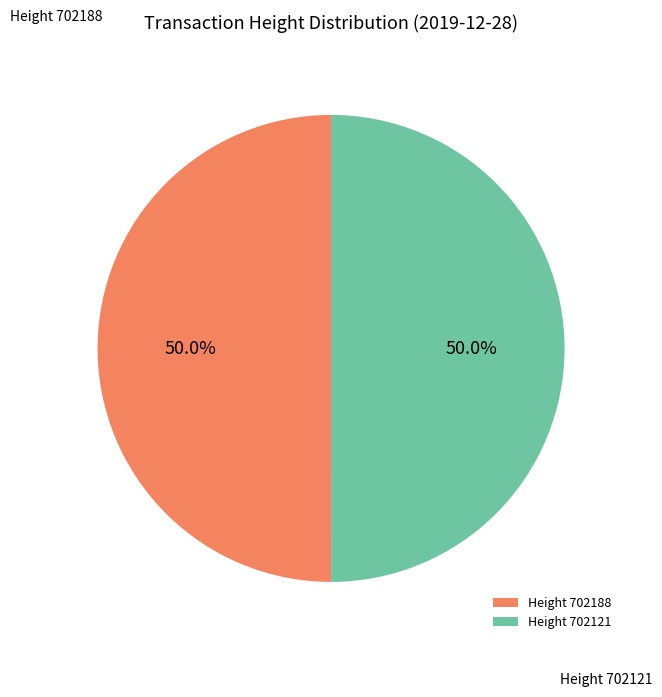

What is the ratio of the value at Height 702121 to the value at Height 702188?

1.0